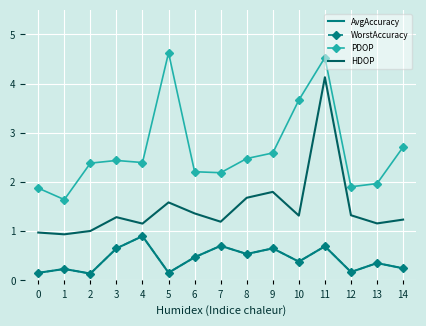

Where is the first local maximum for AvgAccuracy?

1